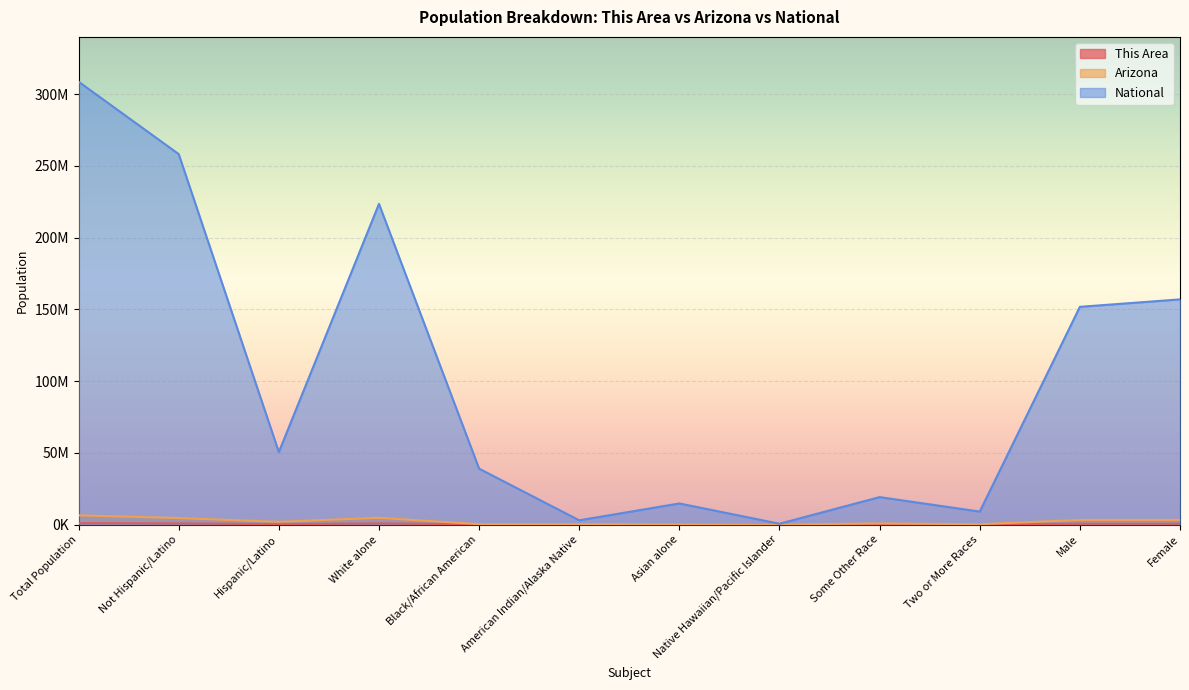

The This Area series shows 320643 at Not Hispanic/Latino. True or false?

False